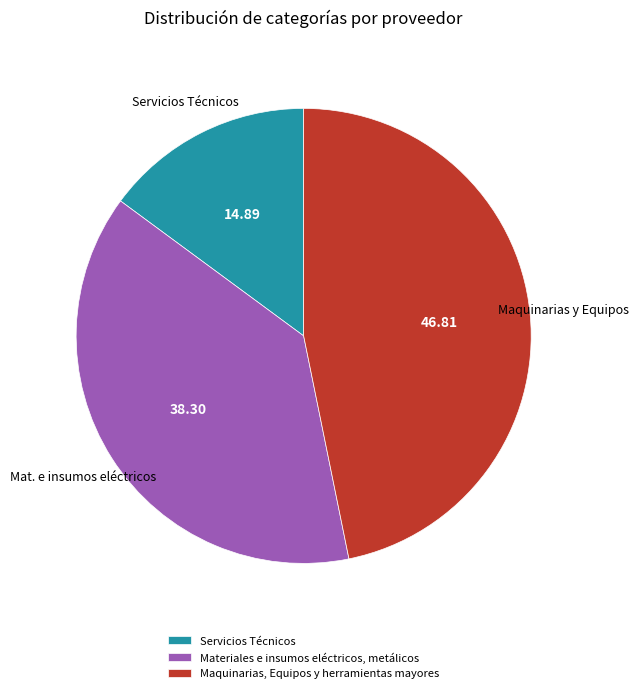

How many slices are in this pie chart?

3